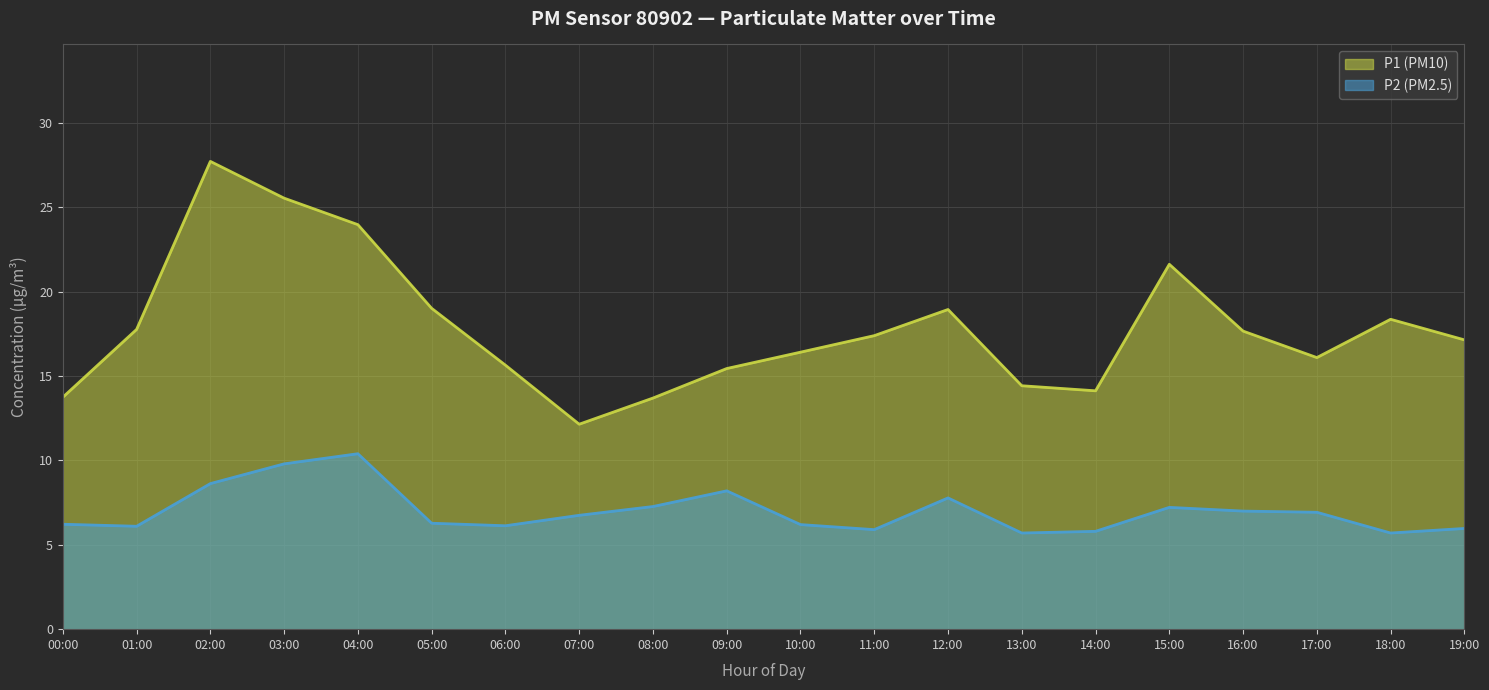

How many values in the P2 series exceed 6?

15